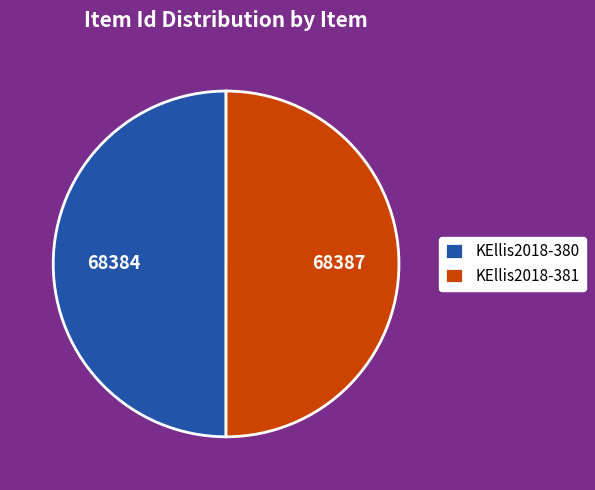

Do KEllis2018-380 and KEllis2018-381 together represent more than half of the pie?

Yes